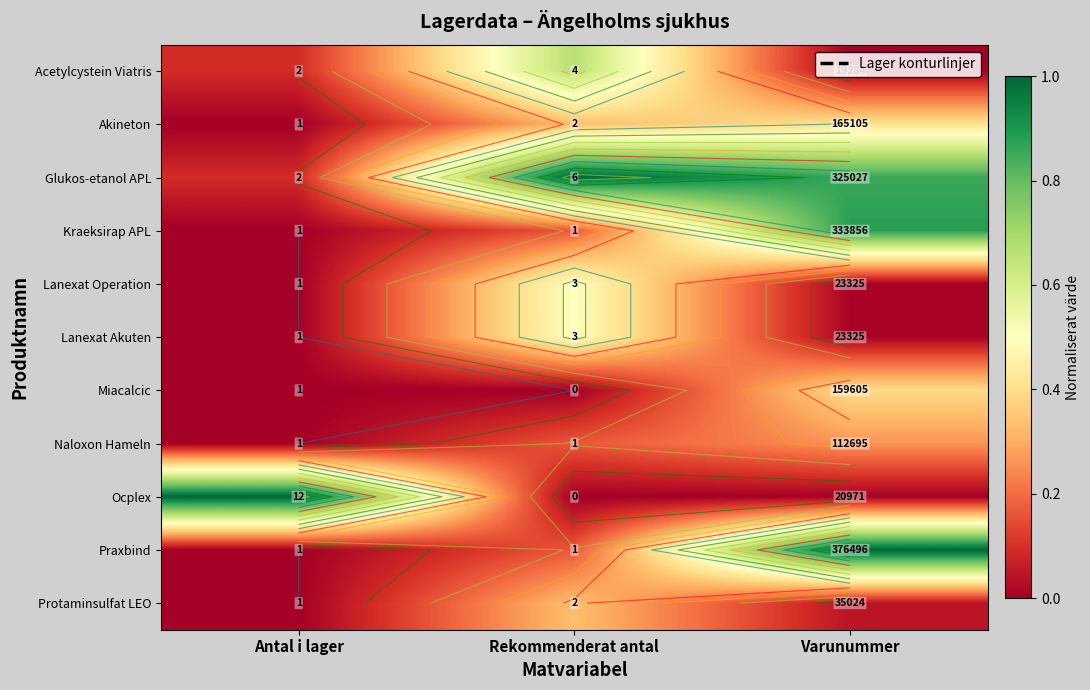

What is the maximum value shown in the chart?

1.0